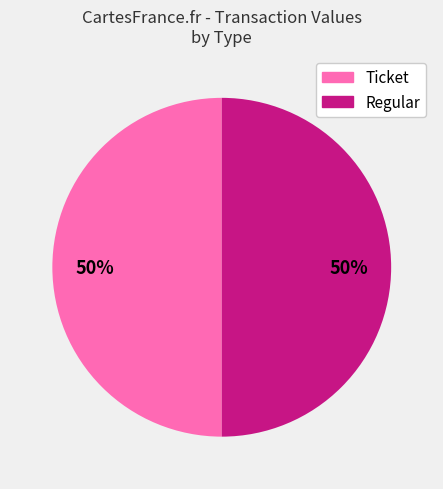

How many segments does this pie chart have?

2